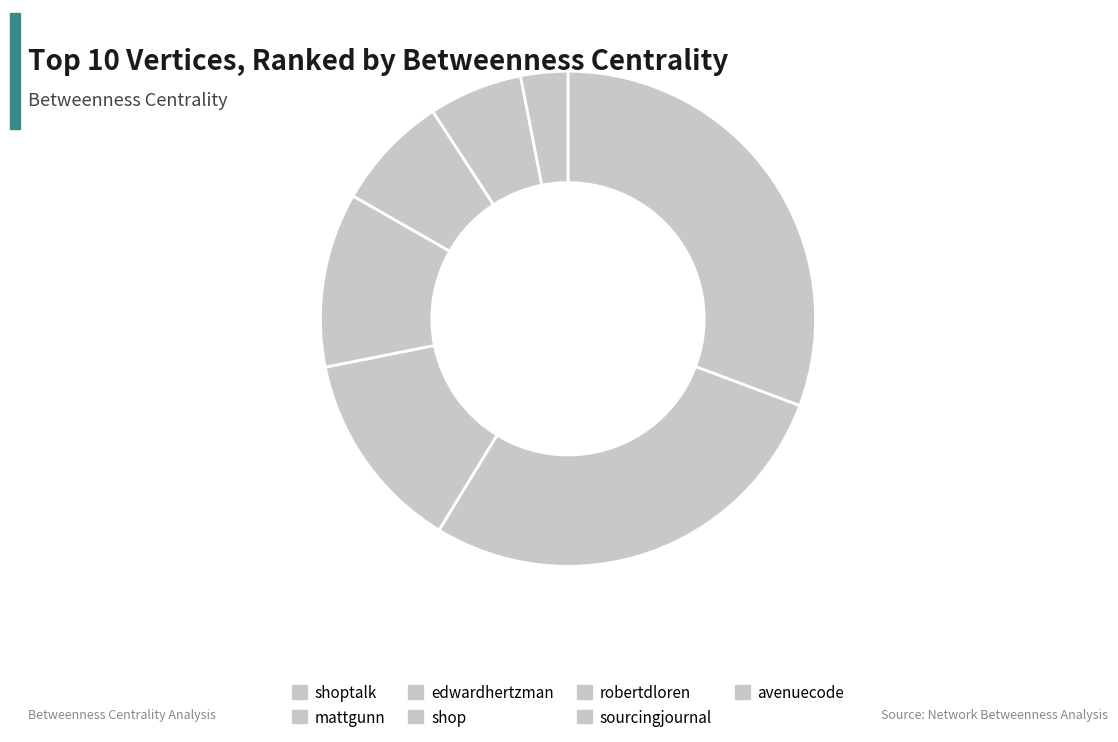

What is the largest slice in the pie chart?

shoptalk